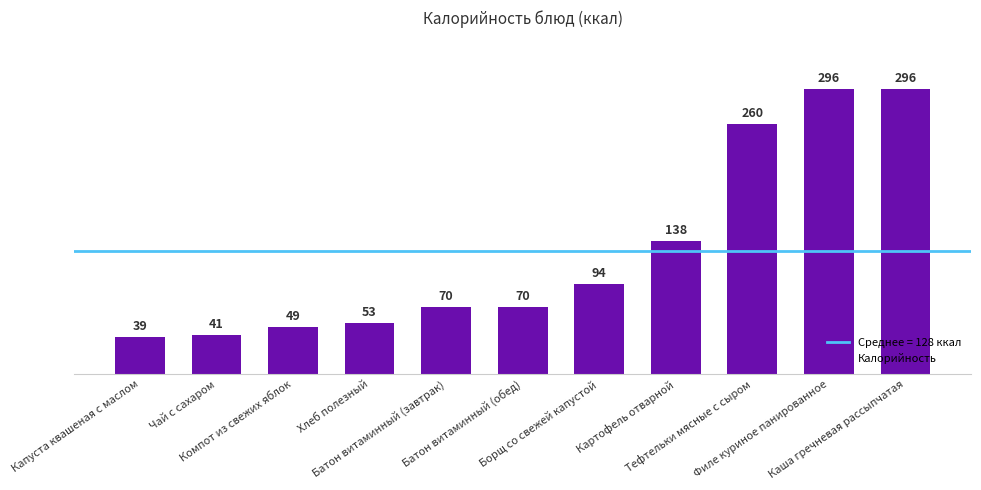

What is the value of the 8th bar from the left?

138